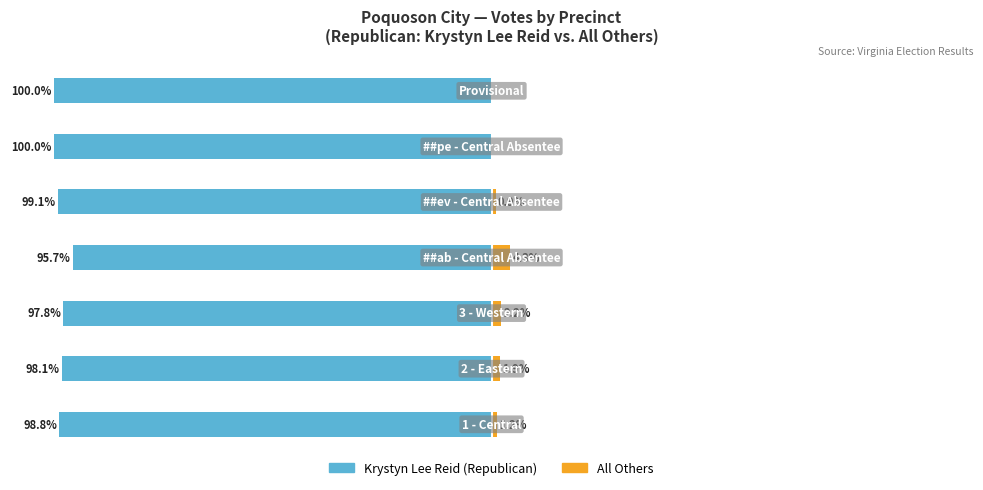

What is the sum of the All Others values at 2 and 4?

3.2